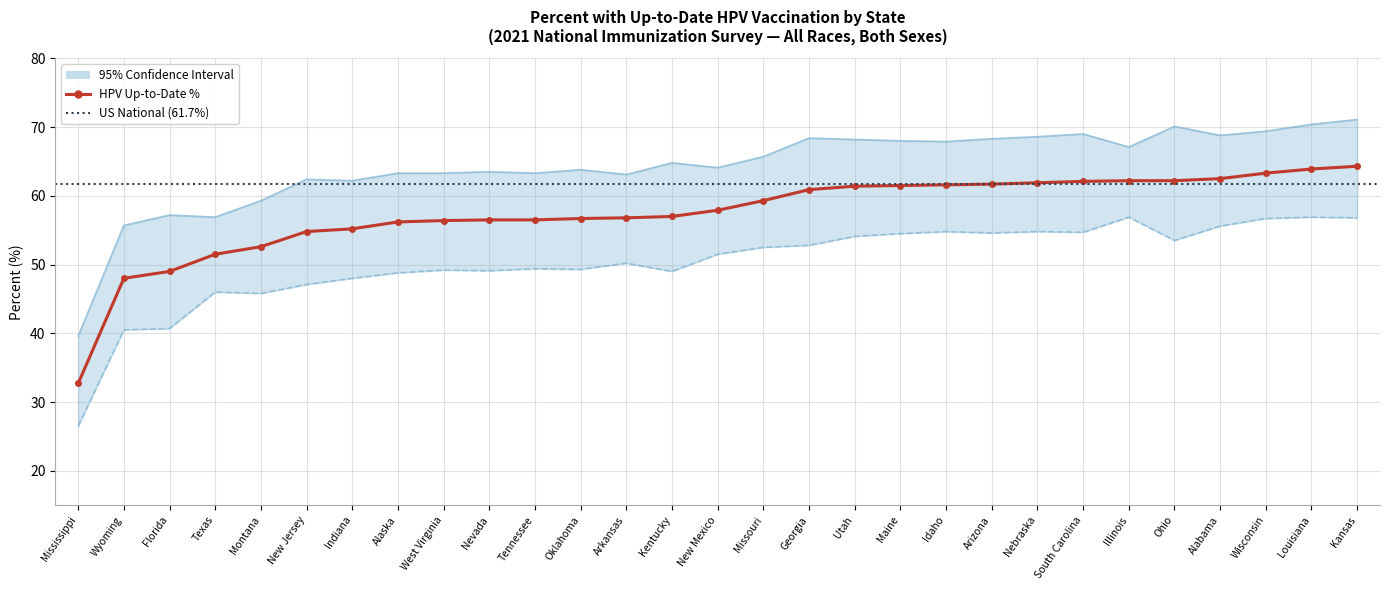

True or false: Upper 95% CI and Lower 95% CI cross at least once.

False